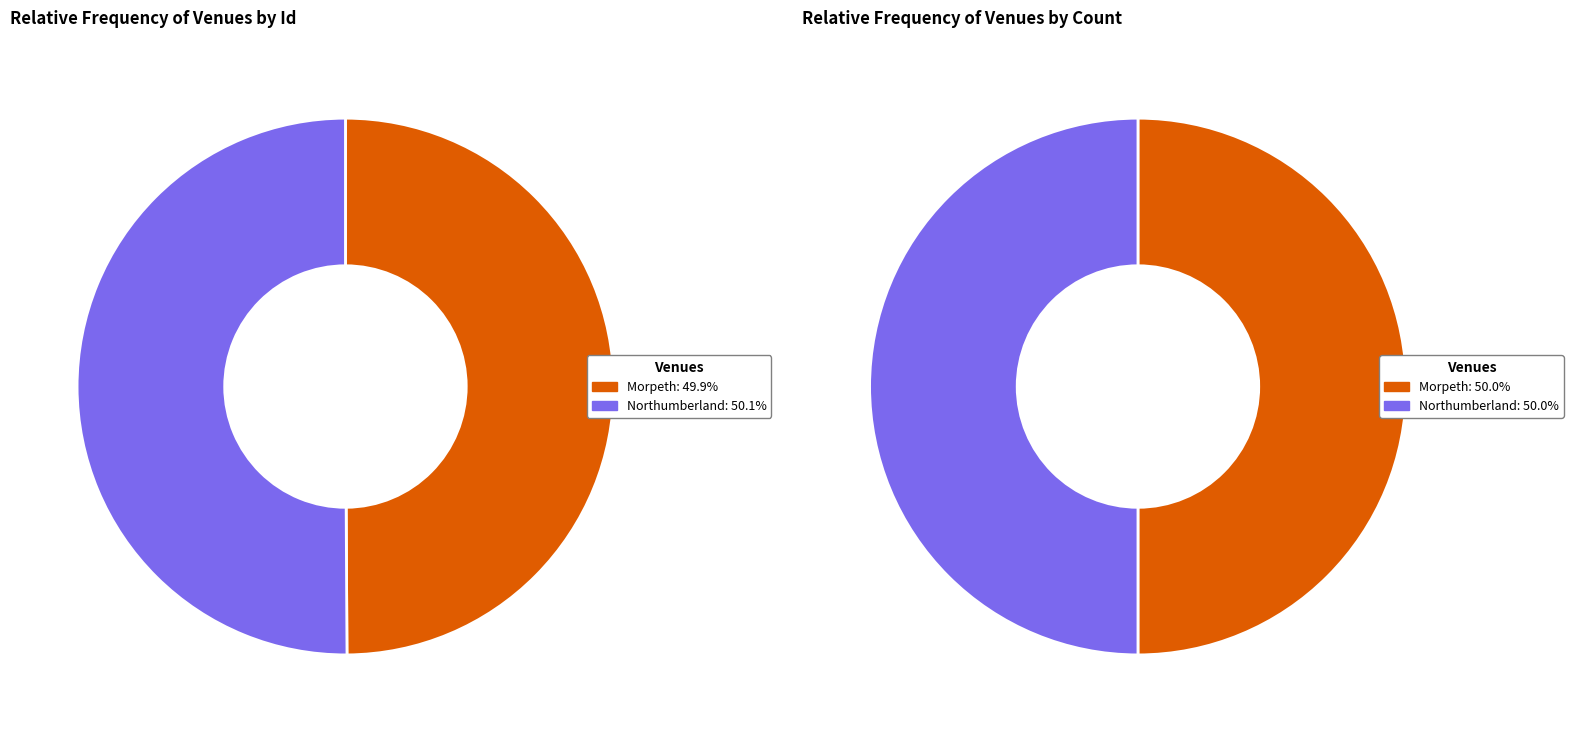

Rank the categories by value from lowest to highest.

Morpeth, Northumberland